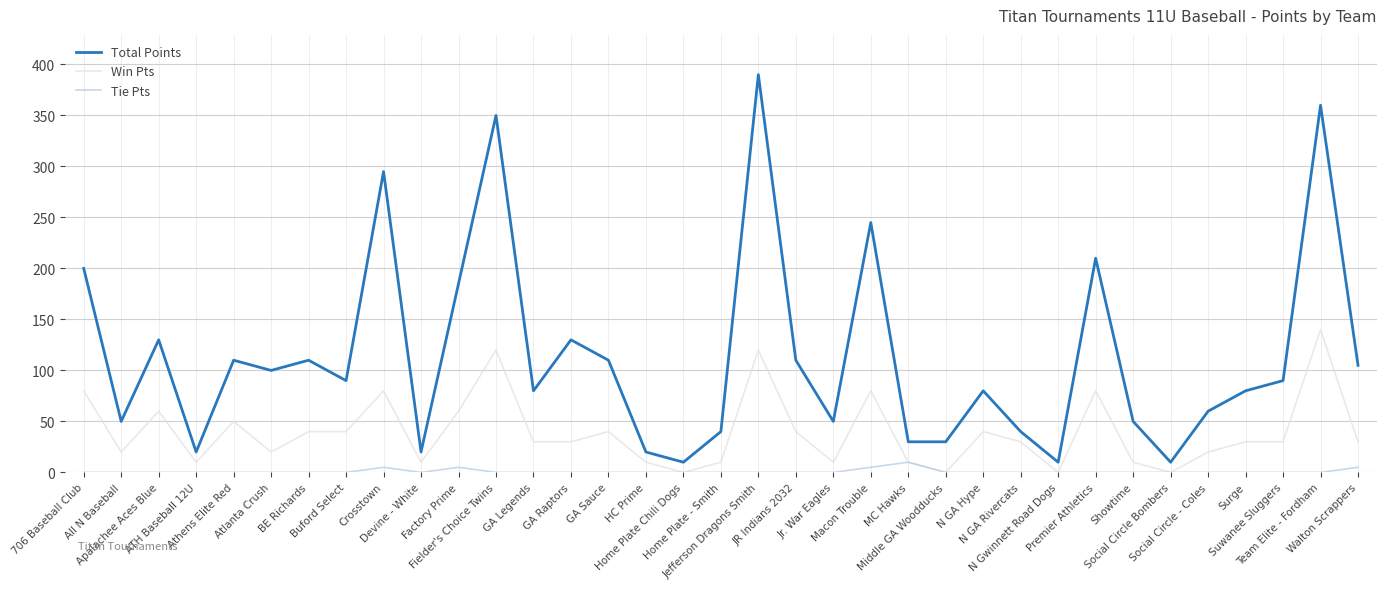

At Macon Trouble, list the series in order from largest to smallest.

Total Points, Win Pts, Tie Pts